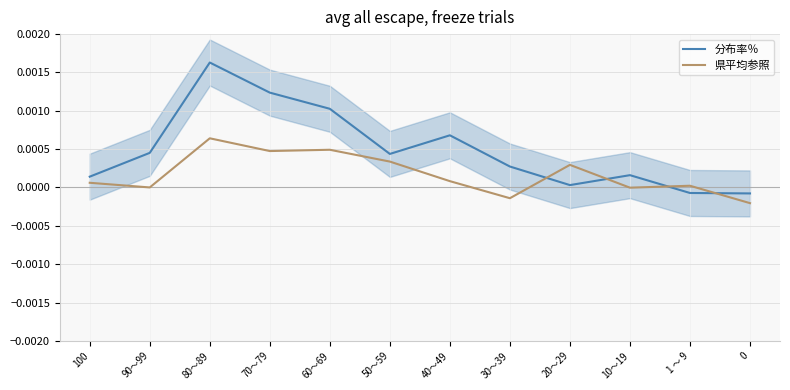

How many lines are shown in the chart?

2